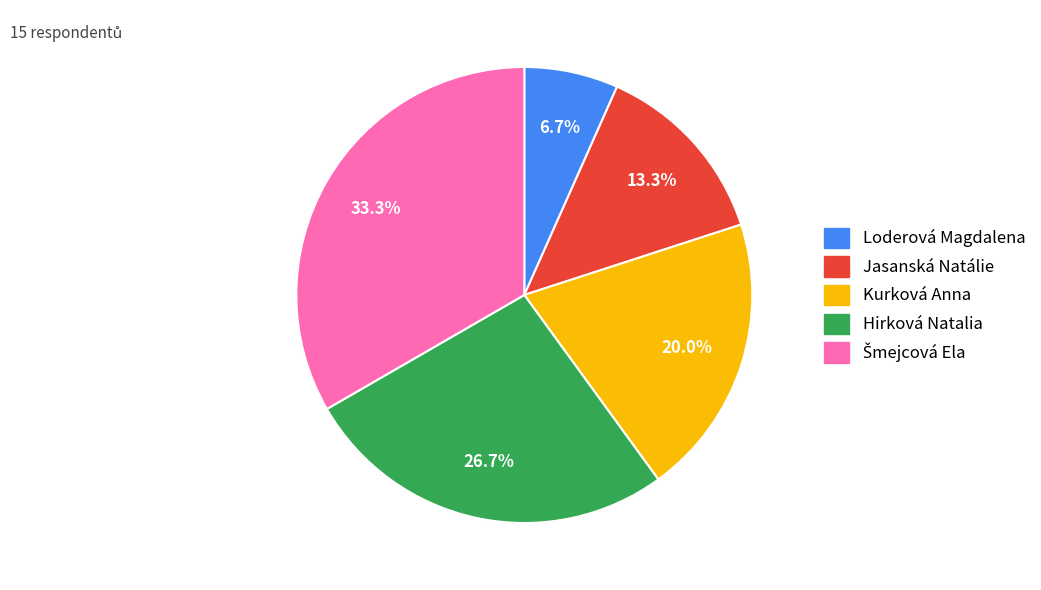

To the nearest percent, what is the difference between the largest and smallest slice percentages?

27%